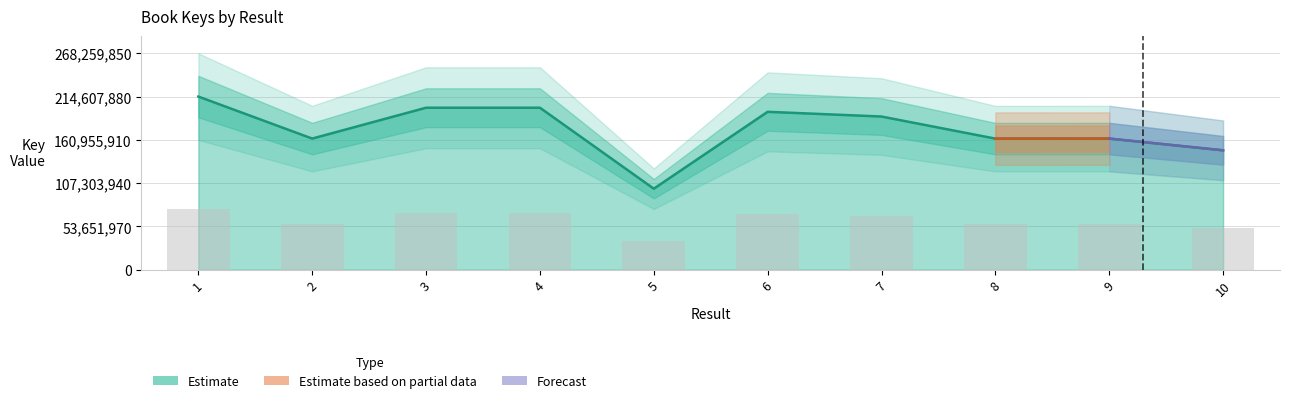

What is the value of the 1st bar from the left?

75112758.0